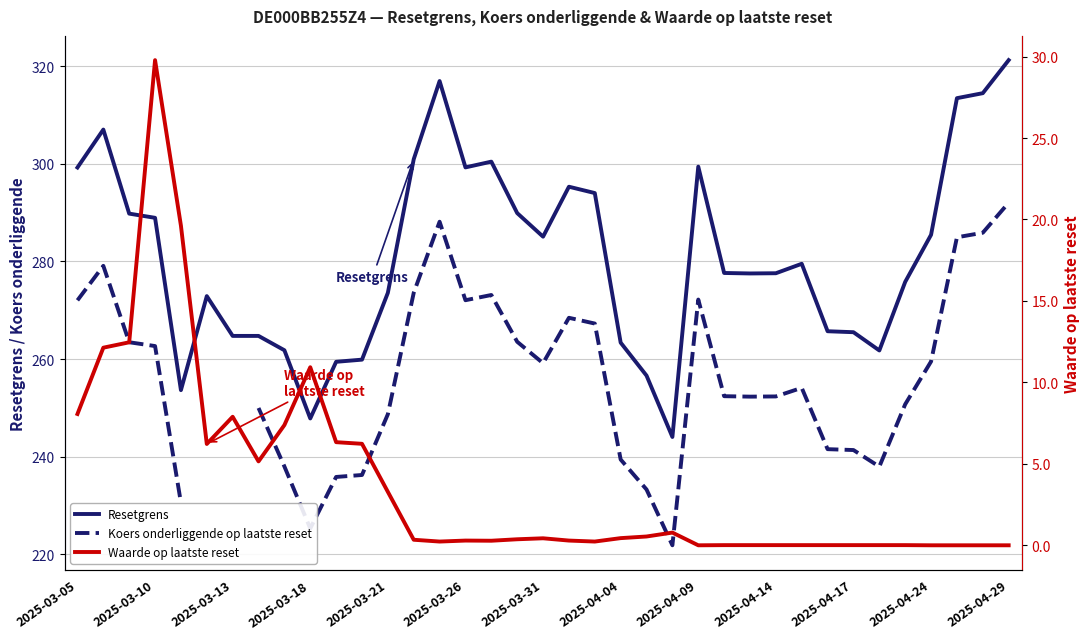

True or false: Waarde op laatste reset and Resetgrens cross at least once.

False